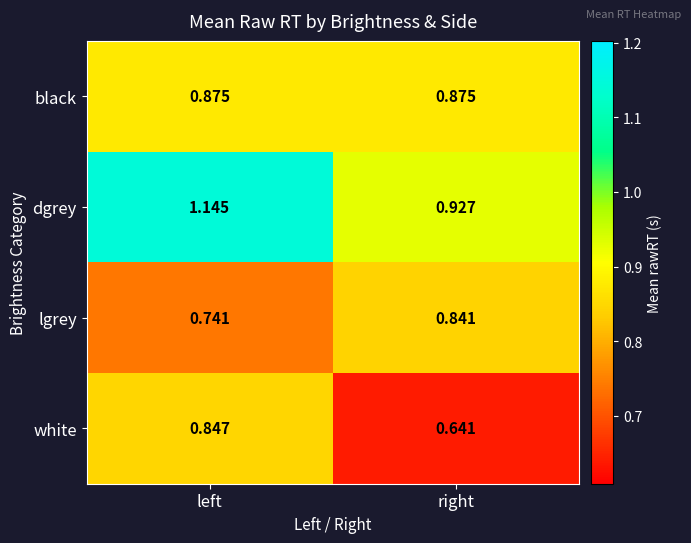

Which series changed the most between left and right?

dgrey